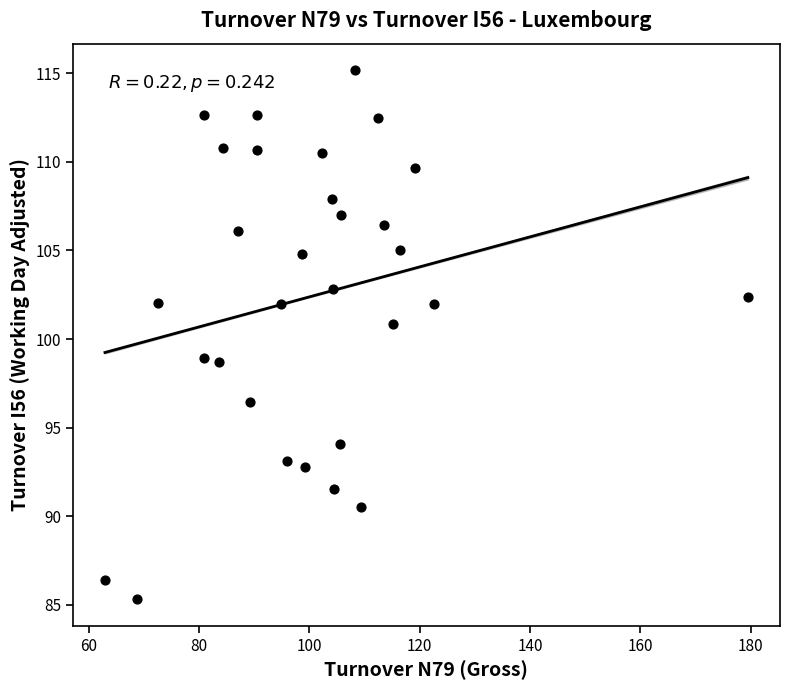

What is the range of X values (max minus min)?

116.6